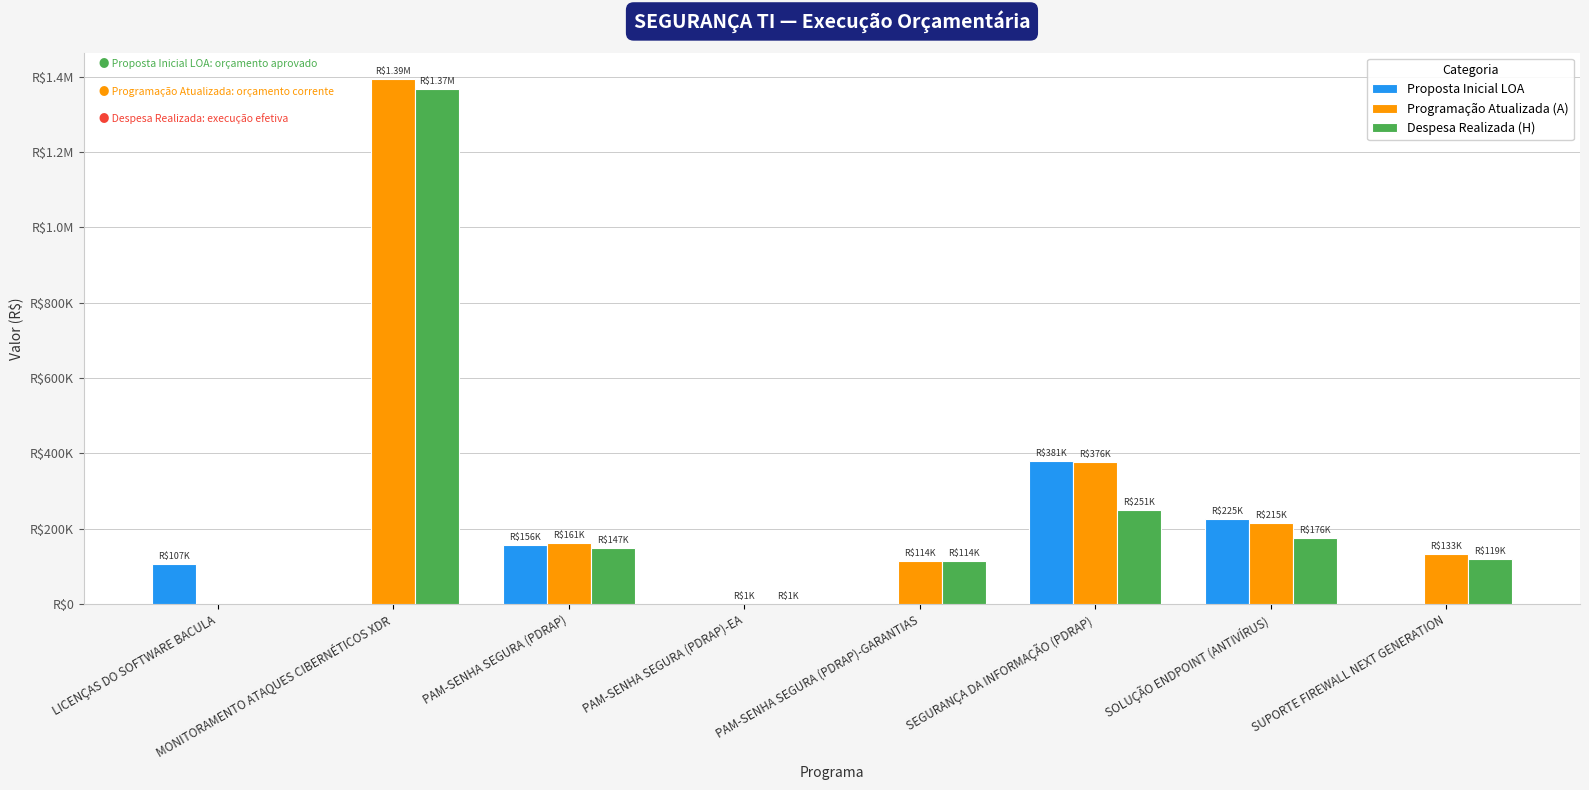

Are the bars horizontal?

No